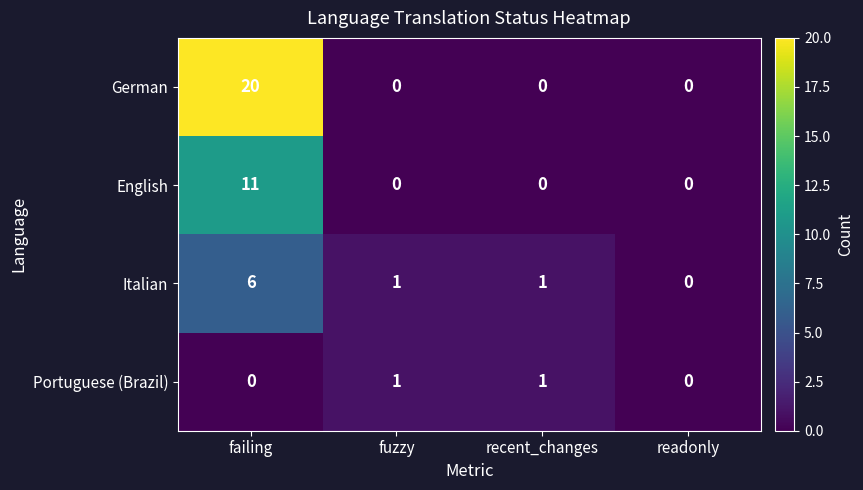

Count the Portuguese (Brazil) values in the range 0 to 1.

4